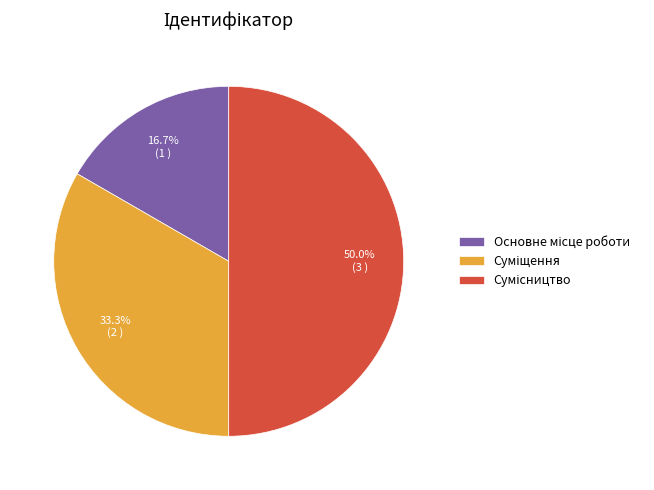

To the nearest percent, what is the combined percentage of Суміщення and Основне місце роботи?

50%